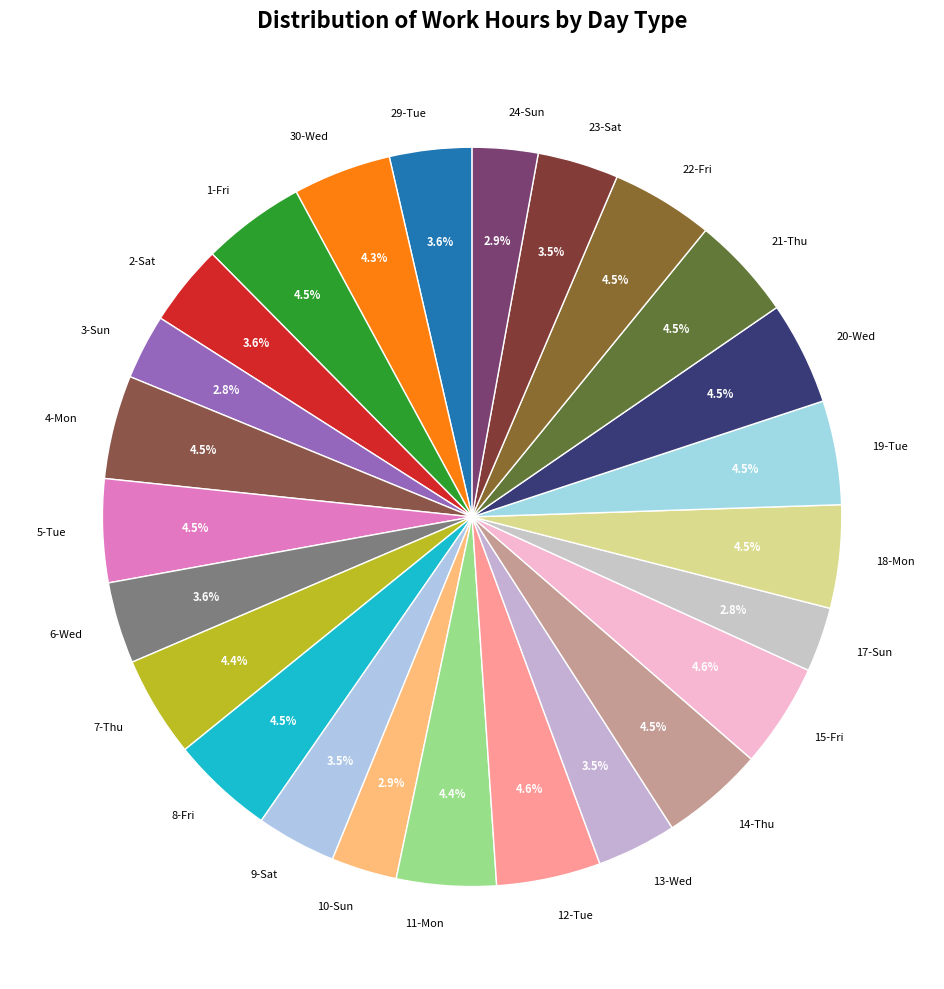

Do 4-Mon and 19-Tue together represent more than half of the pie?

No